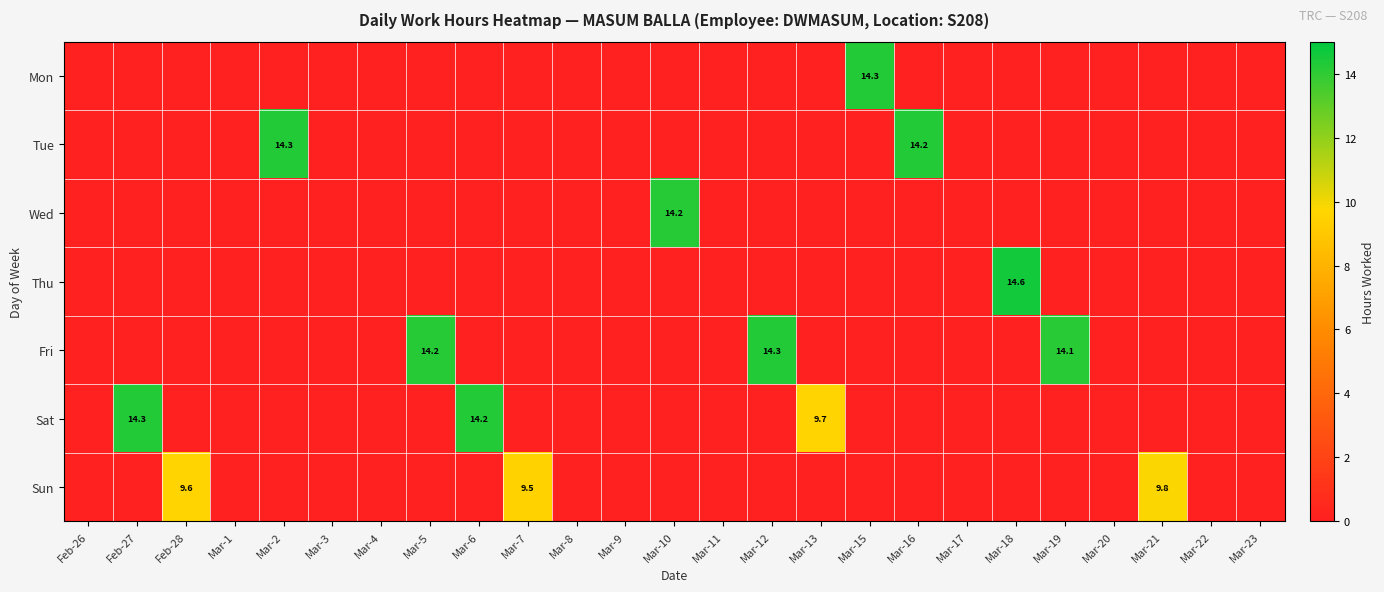

True or false: Tue has a value of -4.4 at Mar-12.

False